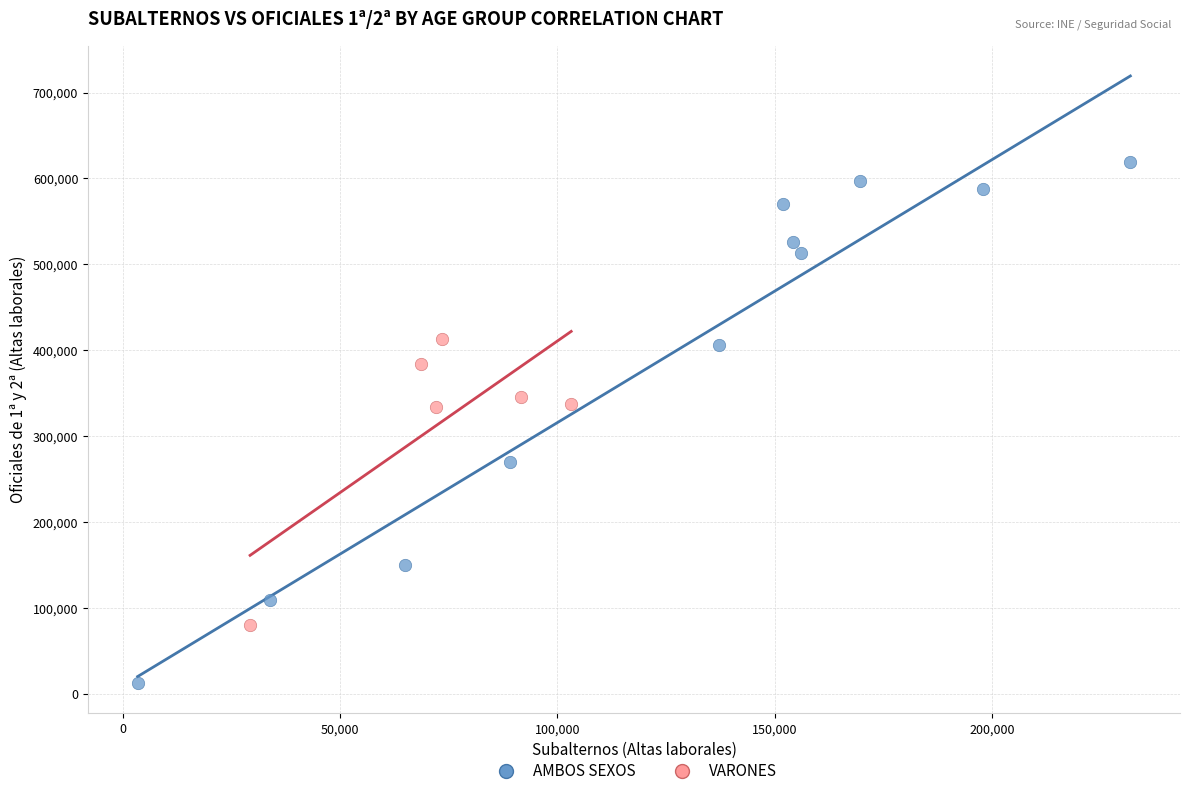

Which series has the largest Y range (max minus min)?

AMBOS SEXOS